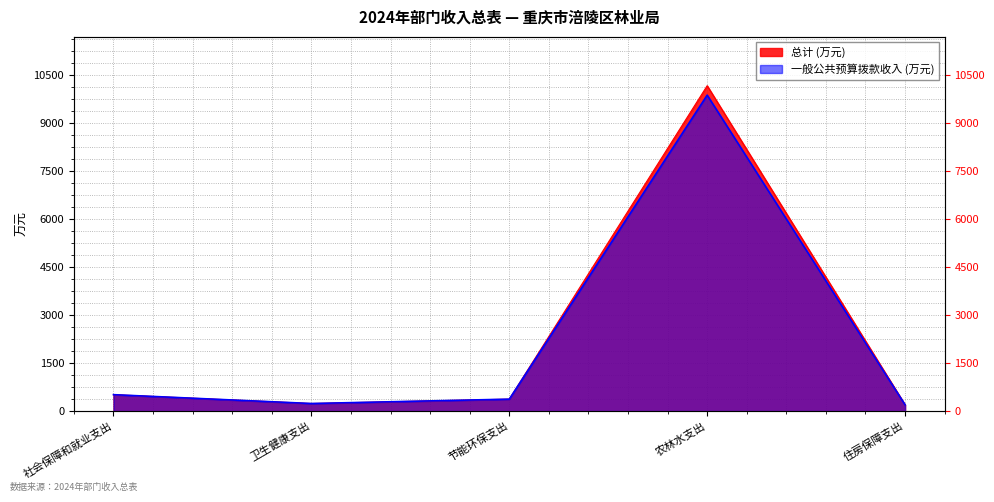

How many data points in 一般公共预算拨款收入 (万元) are less than 373?

2